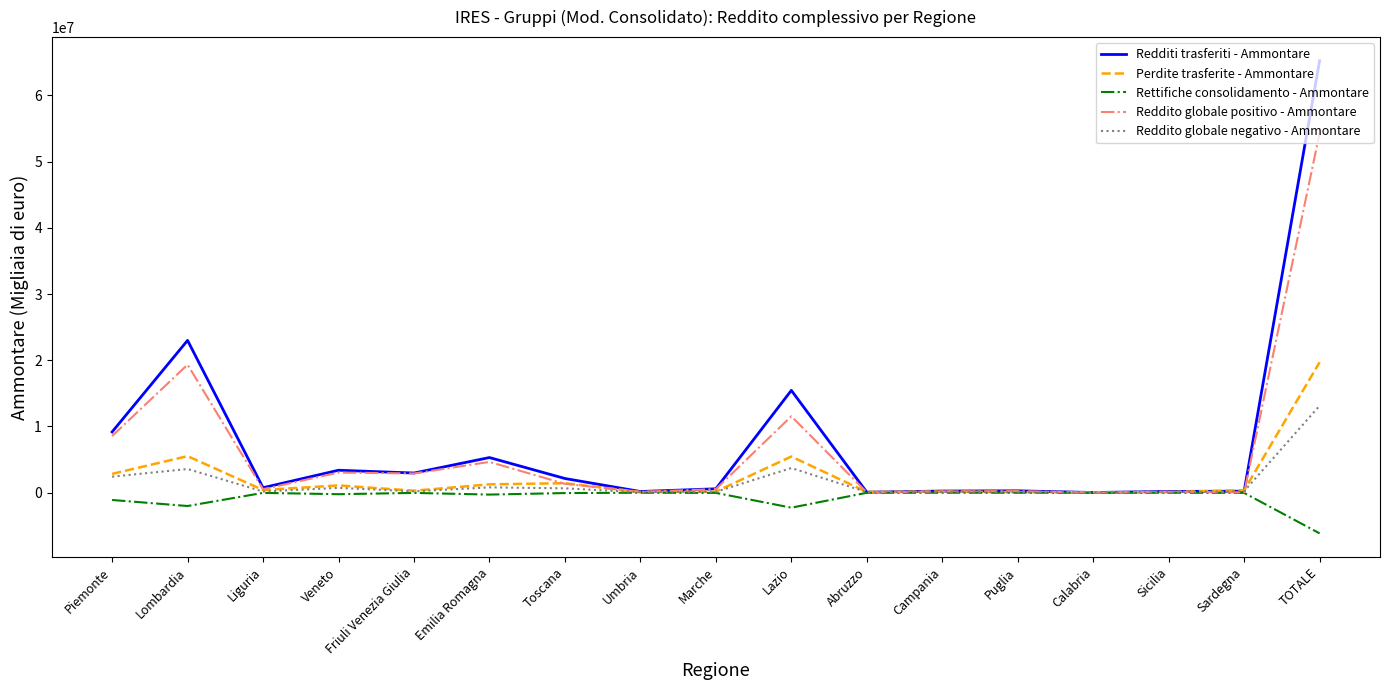

Rank the series by their maximum value, from highest to lowest.

Redditi trasferiti - Ammontare, Reddito globale positivo - Ammontare, Perdite trasferite - Ammontare, Reddito globale negativo - Ammontare, Rettifiche consolidamento - Ammontare